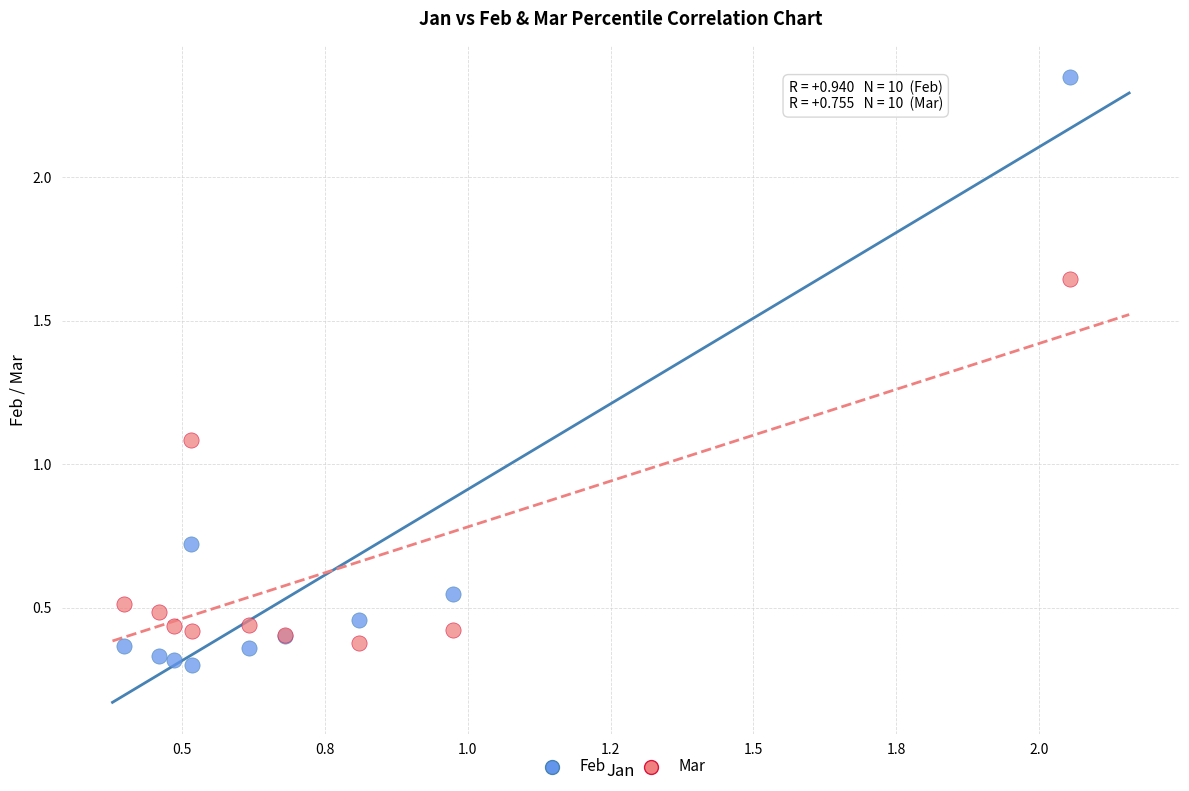

Which series contains the highest Y value?

Feb